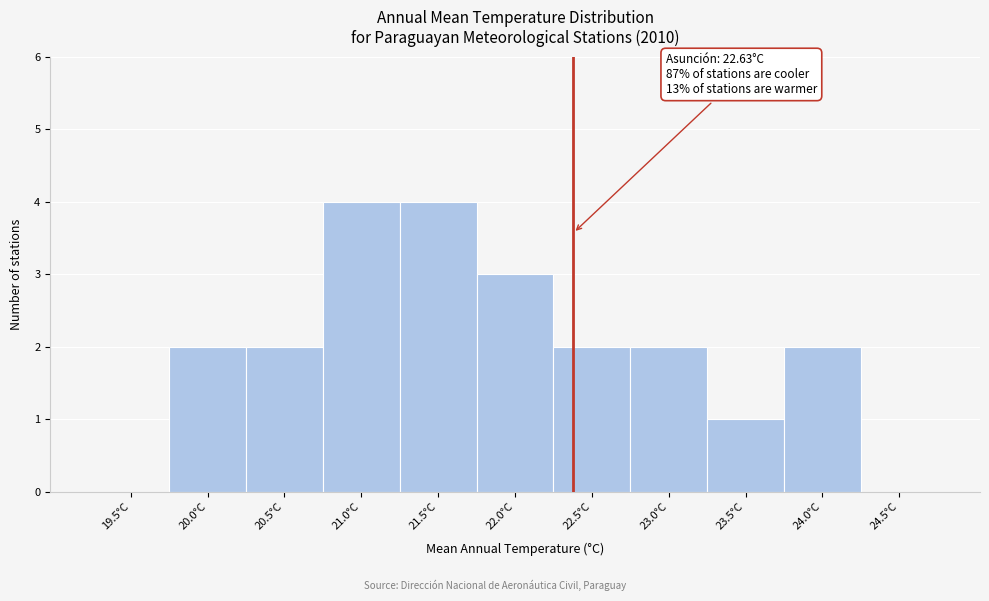

Reading left to right, list all the values displayed in this chart.

19.5°C=0	20.0°C=2	20.5°C=2	21.0°C=4	21.5°C=4	22.0°C=3	22.5°C=2	23.0°C=2	23.5°C=1	24.0°C=2	24.5°C=0